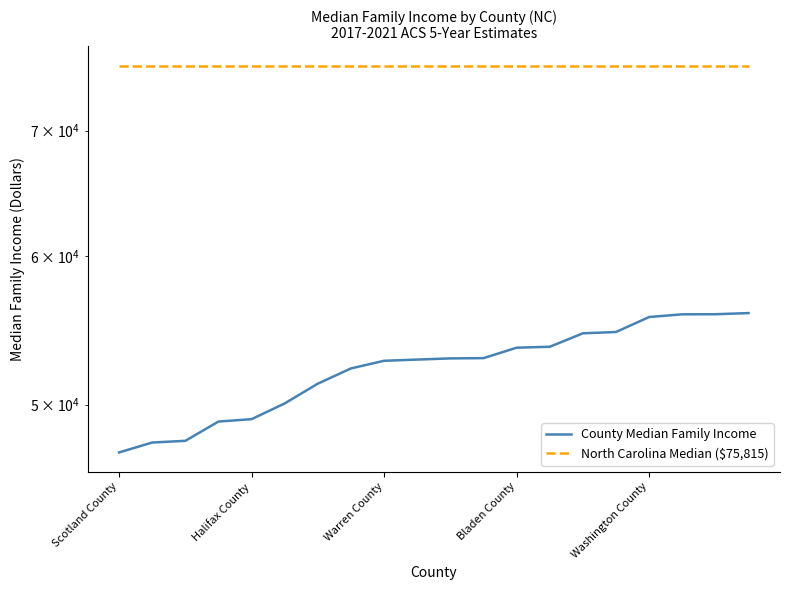

Which series has the largest total across all categories?

North Carolina Median ($75,815)